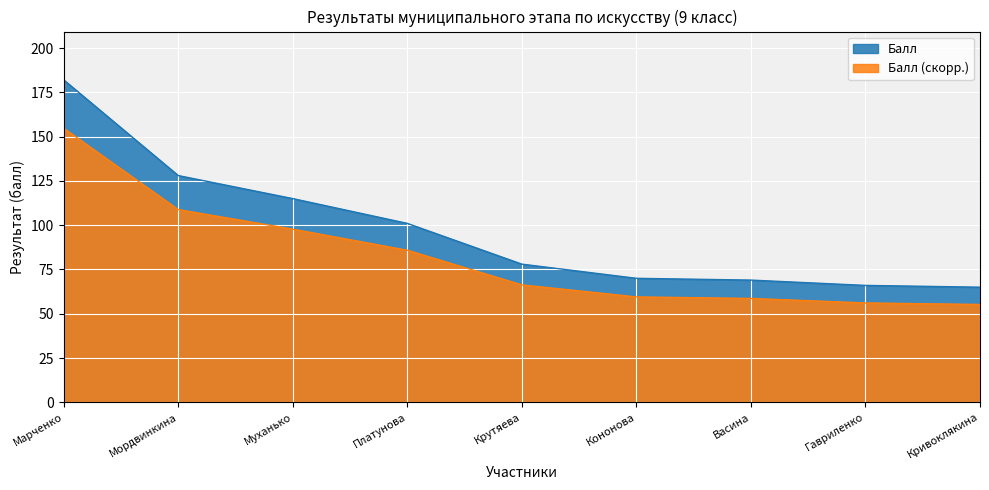

What is the difference between the maximum and minimum values?

117